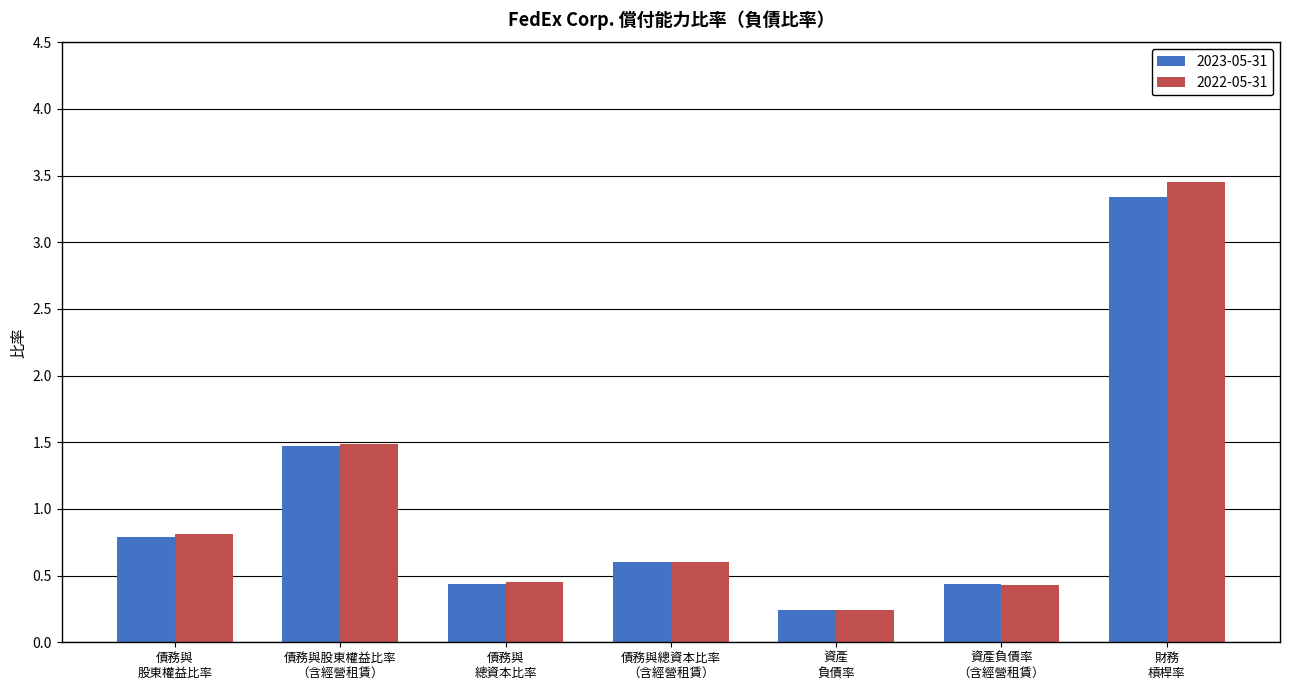

What is the sum of all 2022-05-31 values?

7.5